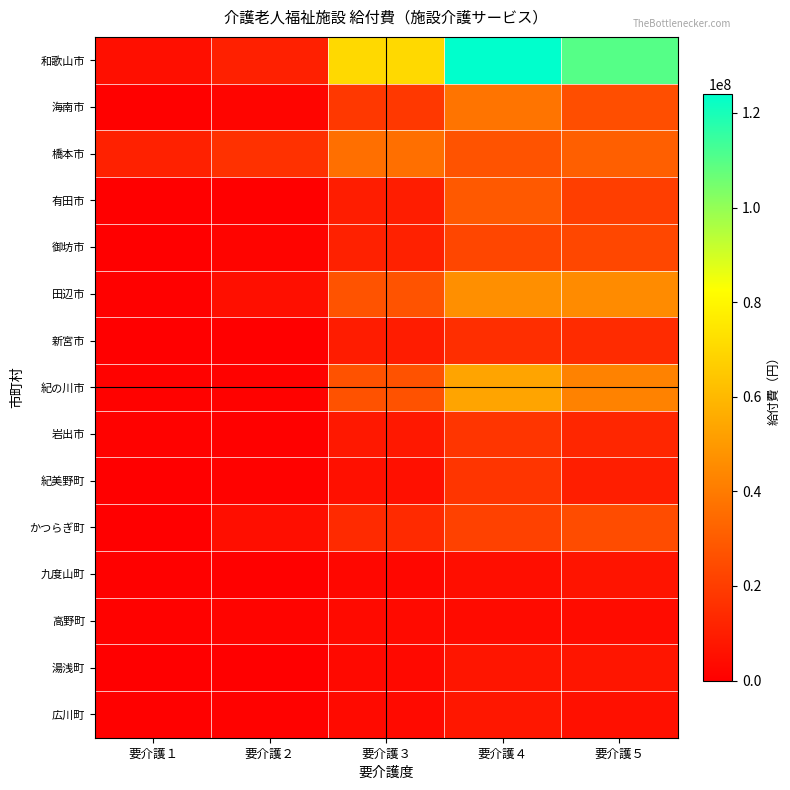

At how many categories does at least one series exceed 11131246?

4